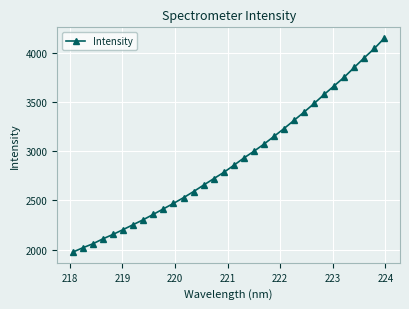

What is the value of the 24th point from the left?

3397.8